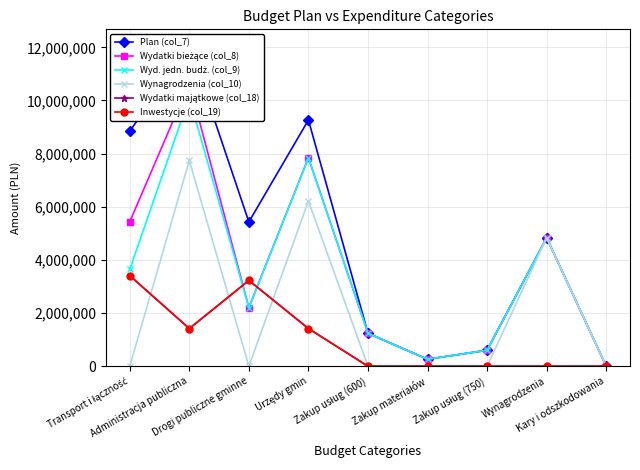

At how many categories does at least one series exceed 363396?

7